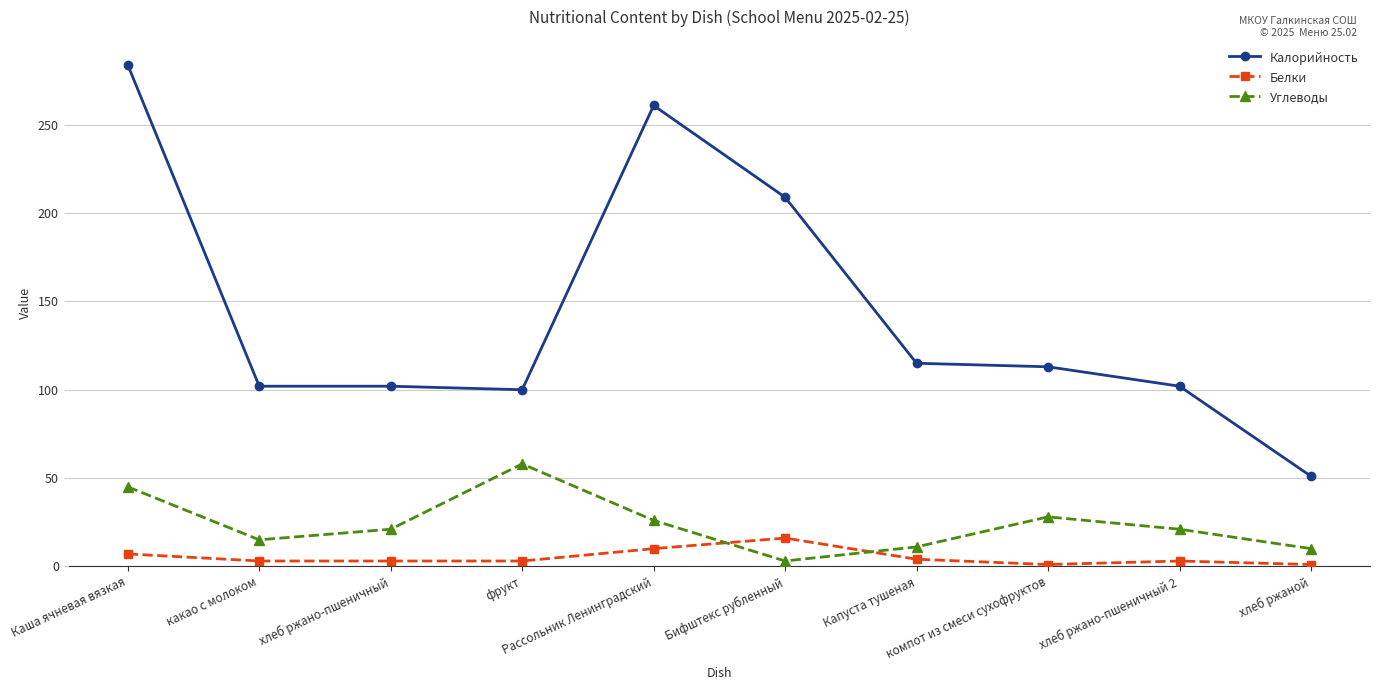

What is the average value of the Калорийность series?

144